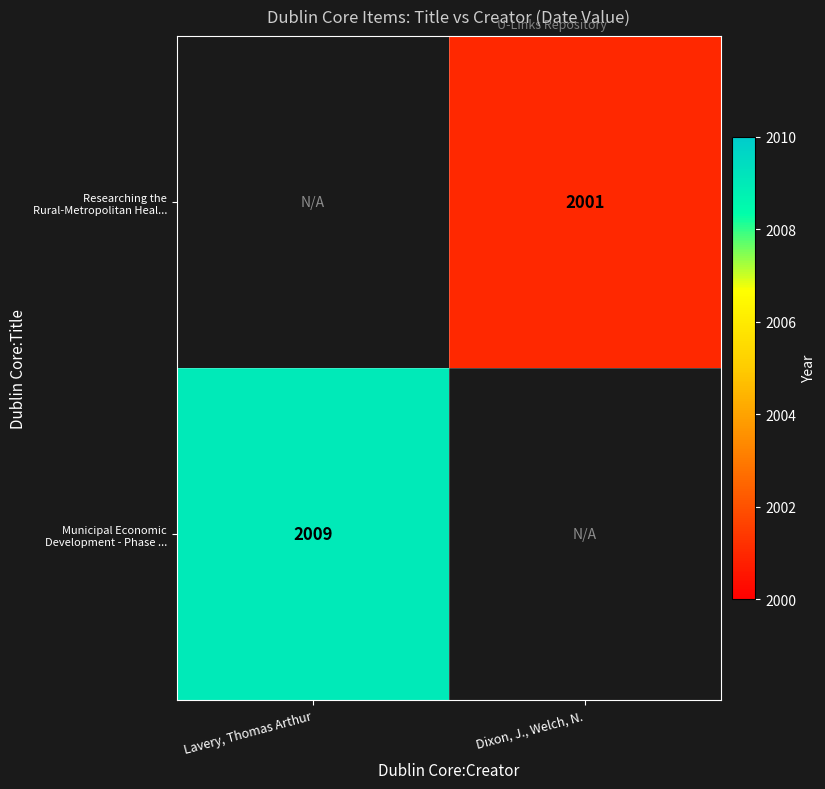

Is it true that Researching the Rural-Metropolitan Heal... equals 907 at Dixon, J., Welch, N.?

False